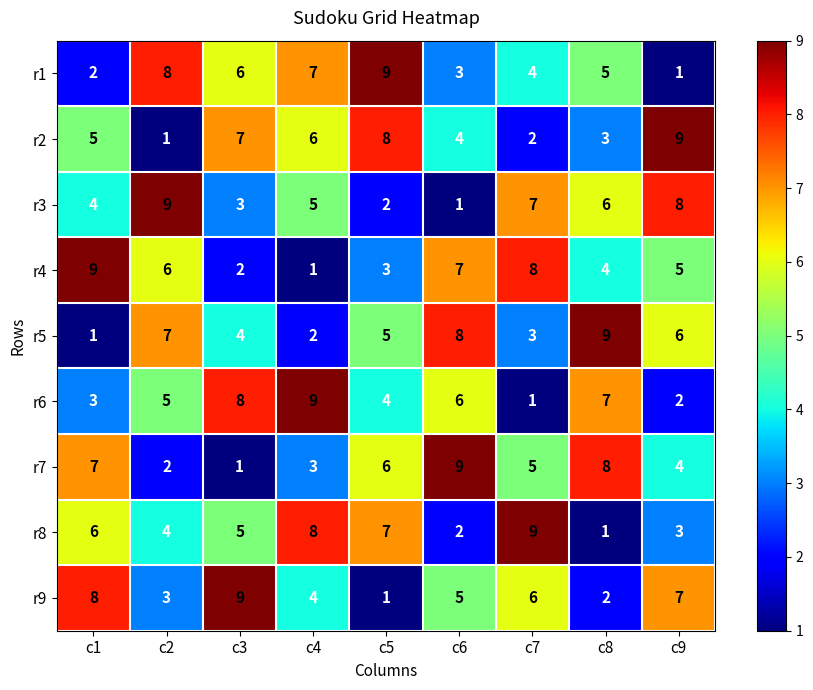

What is the difference between the maximum and minimum values in the r1 series?

8